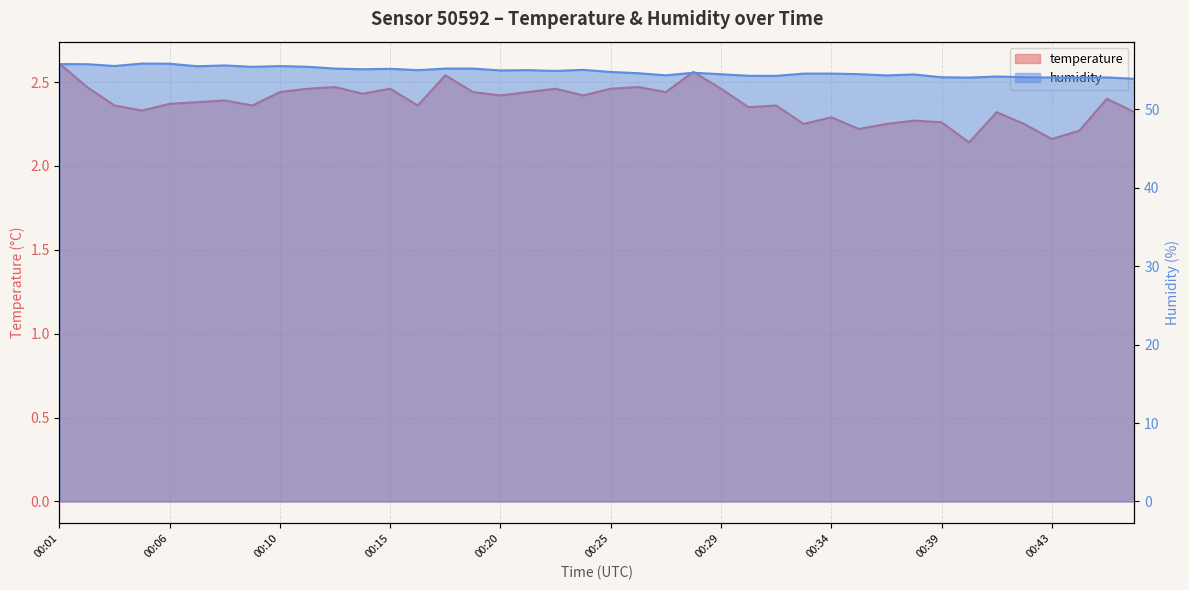

What is the total value across all series at 00:39?

56.4